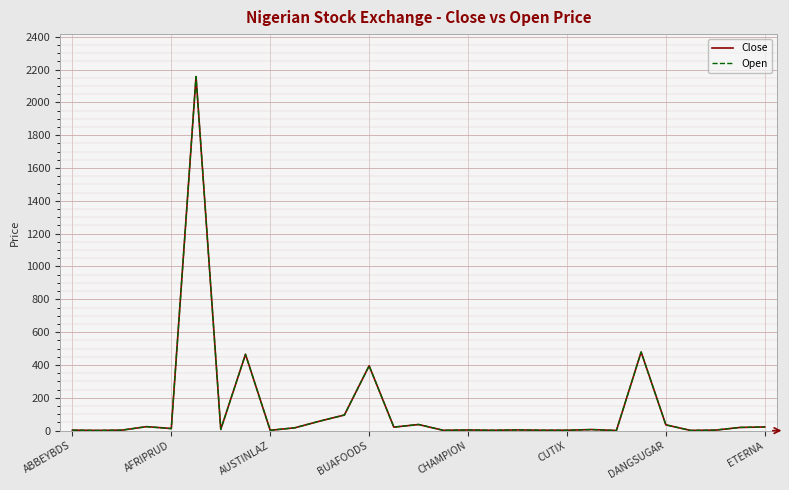

Which series has the largest range (max minus min)?

Open